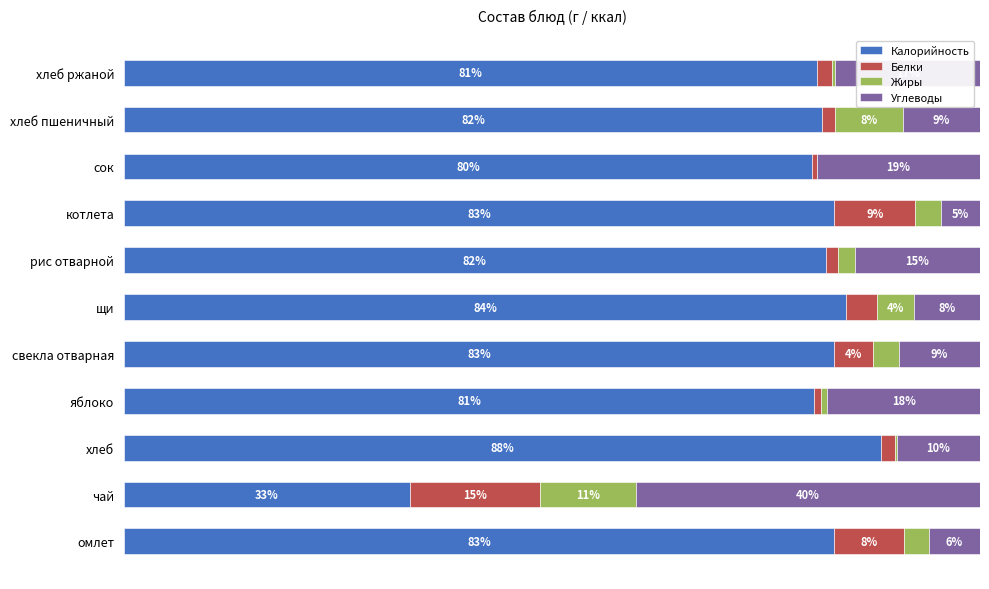

Which category has the highest value in the Калорийность series?

хлеб